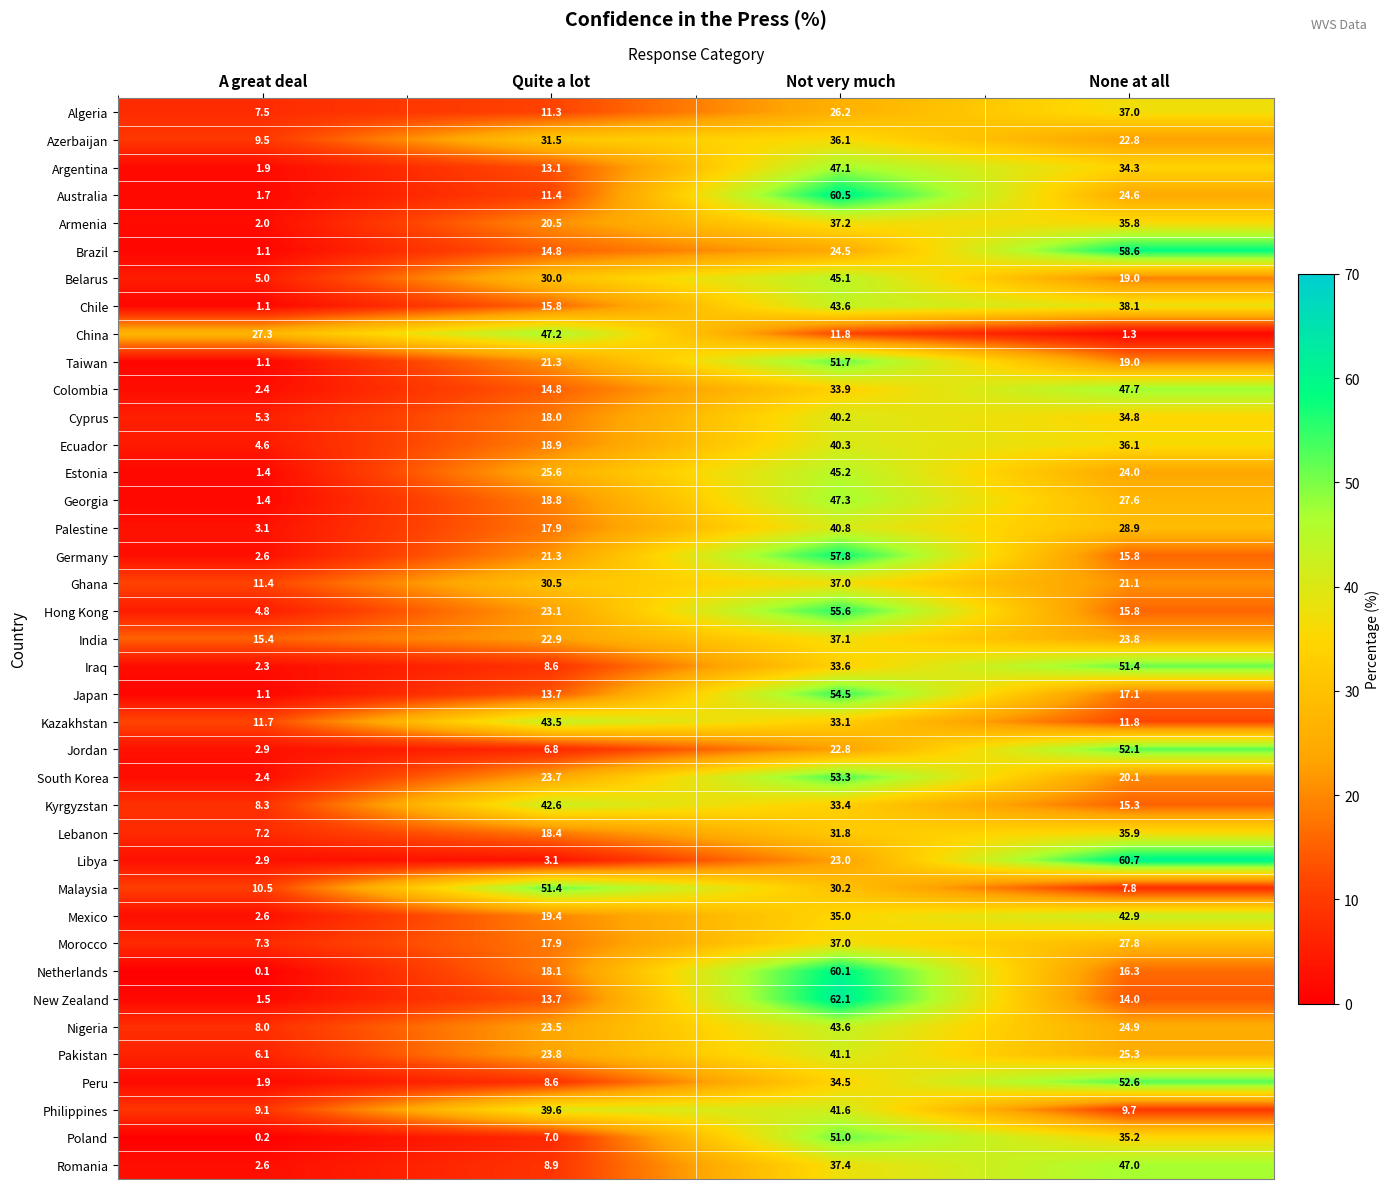

Which series has the largest total across all categories?

Kazakhstan